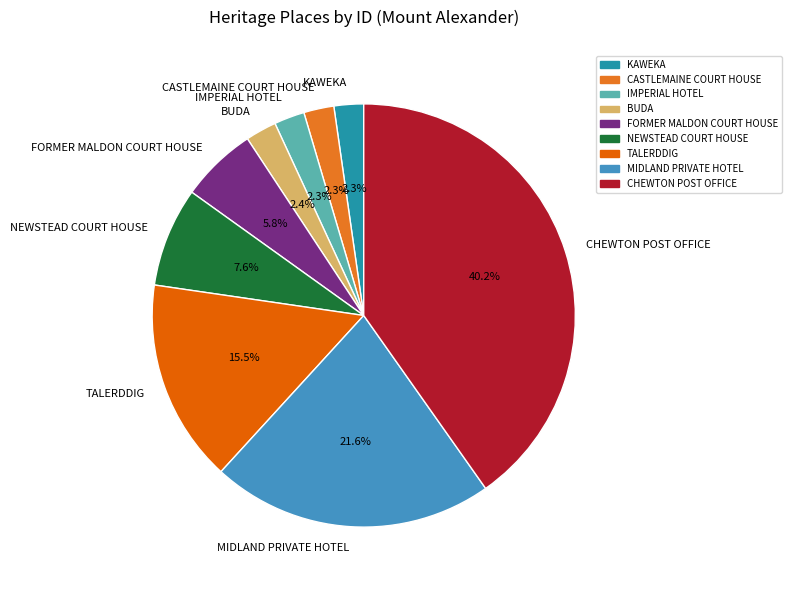

The TALERDDIG slice represents 1% of the pie. True or false?

False